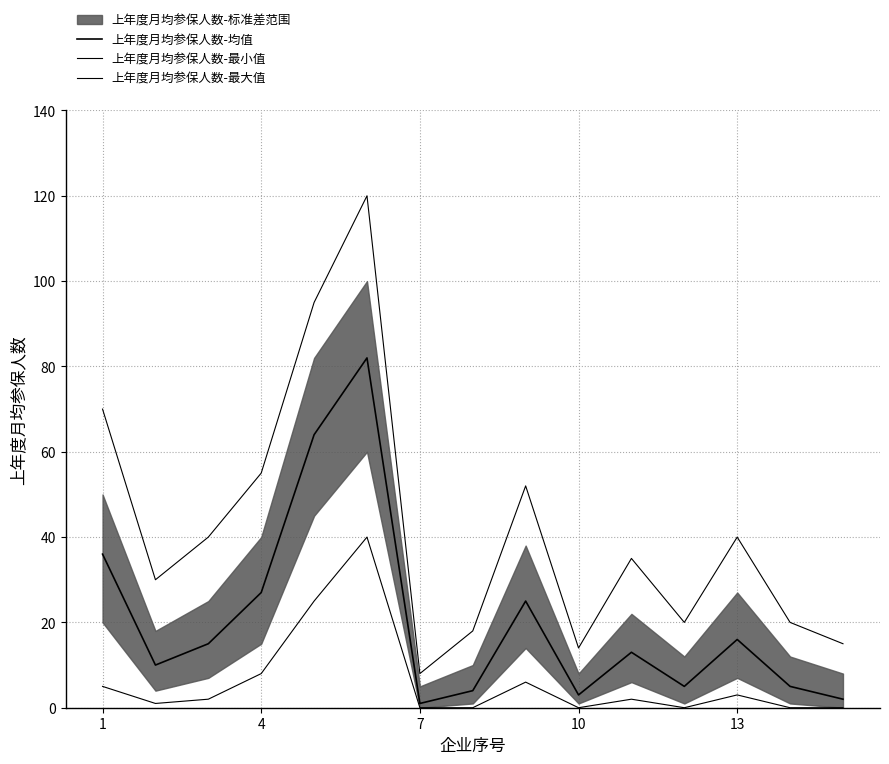

What is the difference between the maximum and second lowest values in the 上年度月均参保人数-最小值 series?

40